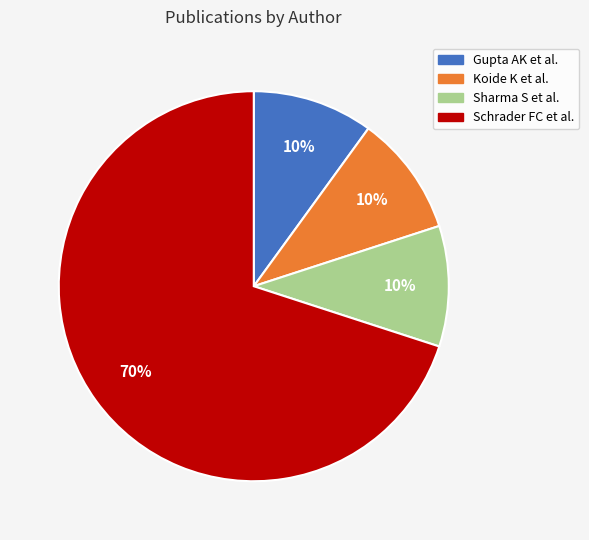

To the nearest percent, what portion does Koide K et al. represent?

10%